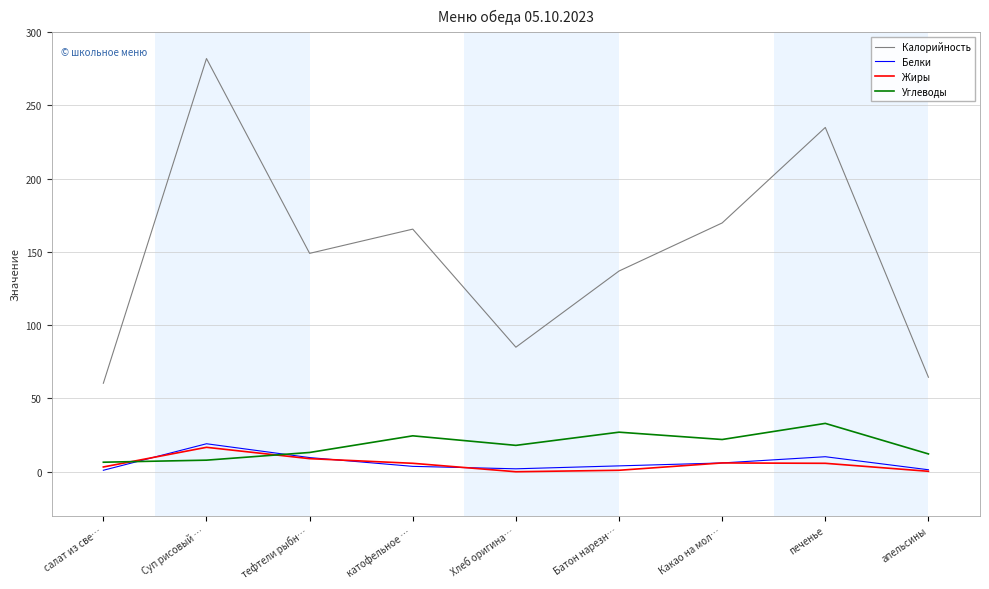

Where is the first local maximum for Жиры?

Суп рисовый …